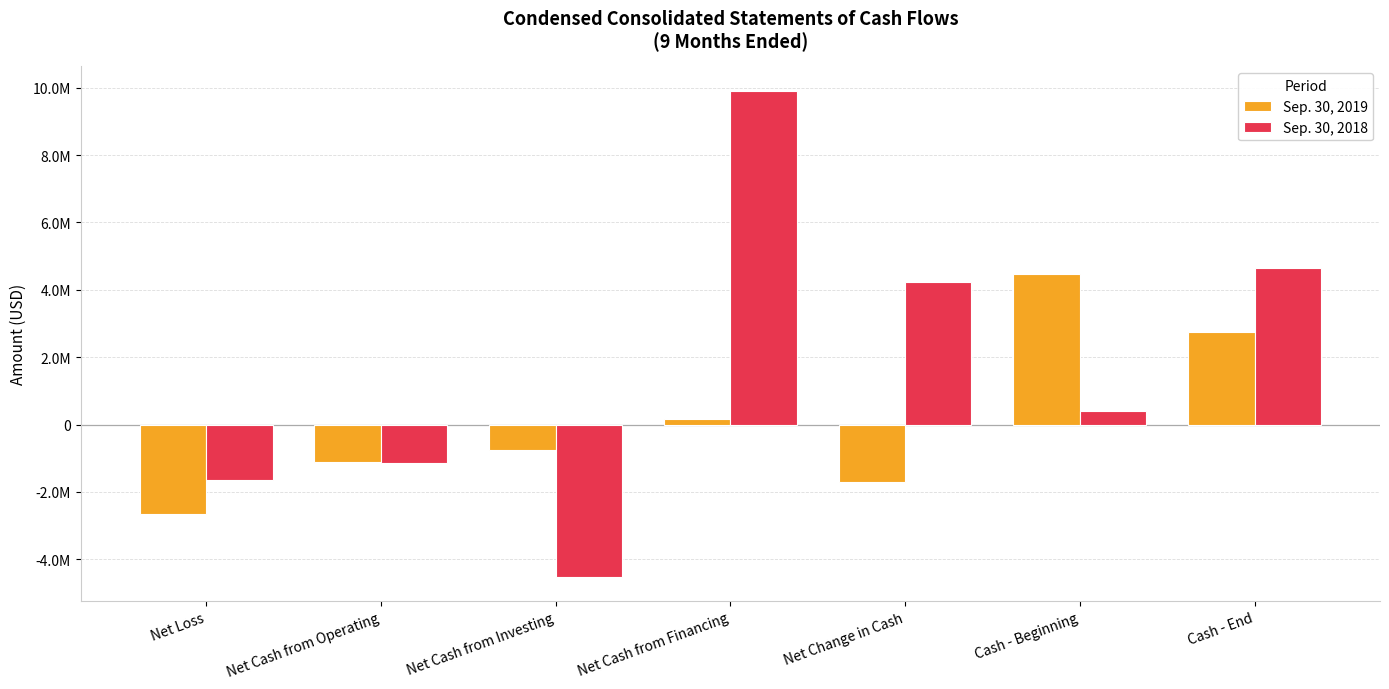

Does the chart contain any negative values?

Yes